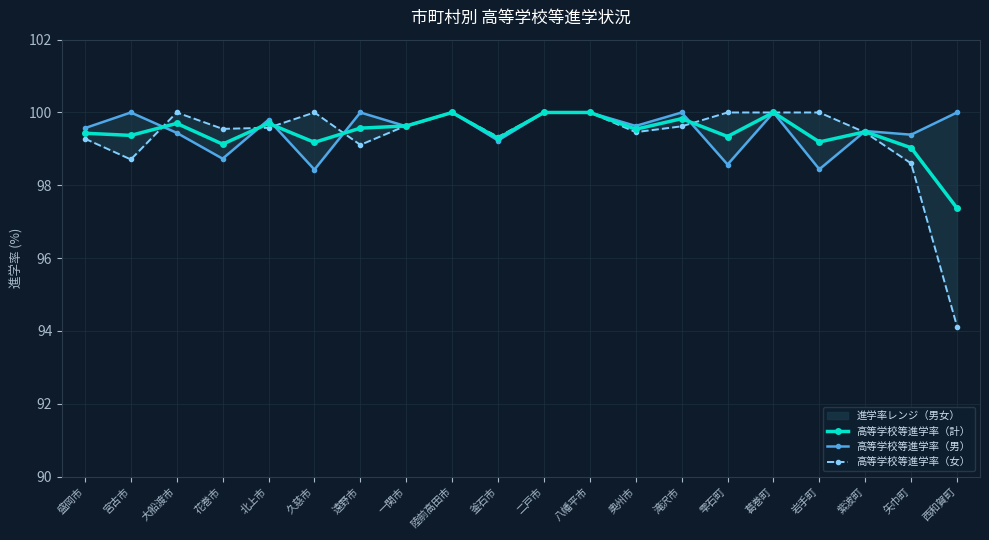

Which has a higher value, 久慈市 or 釜石市?

釜石市